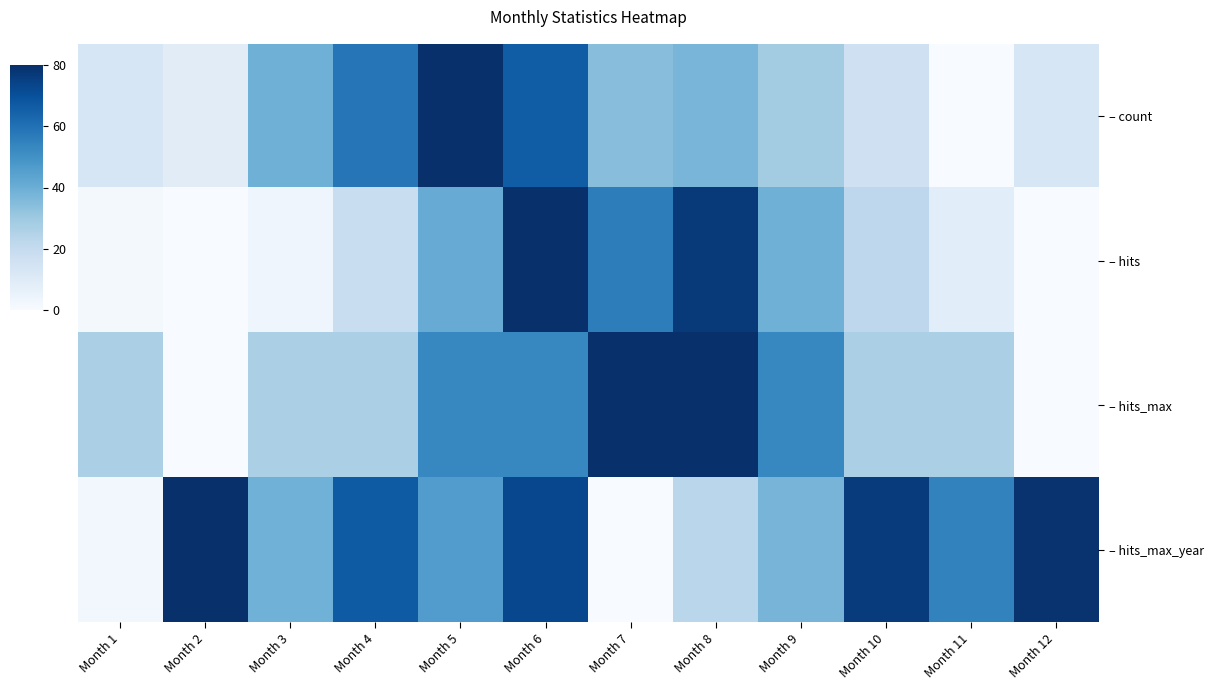

Count the number of categories in the chart.

12